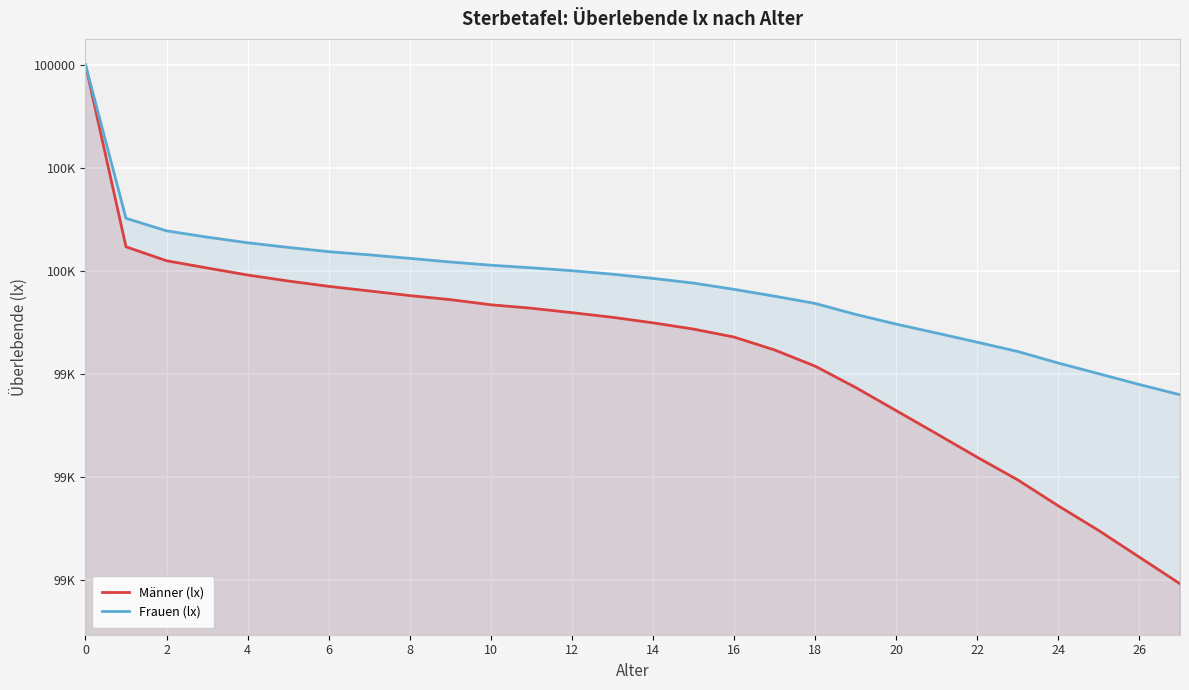

List the series in order of their peak value, lowest first.

Männer (lx), Frauen (lx)